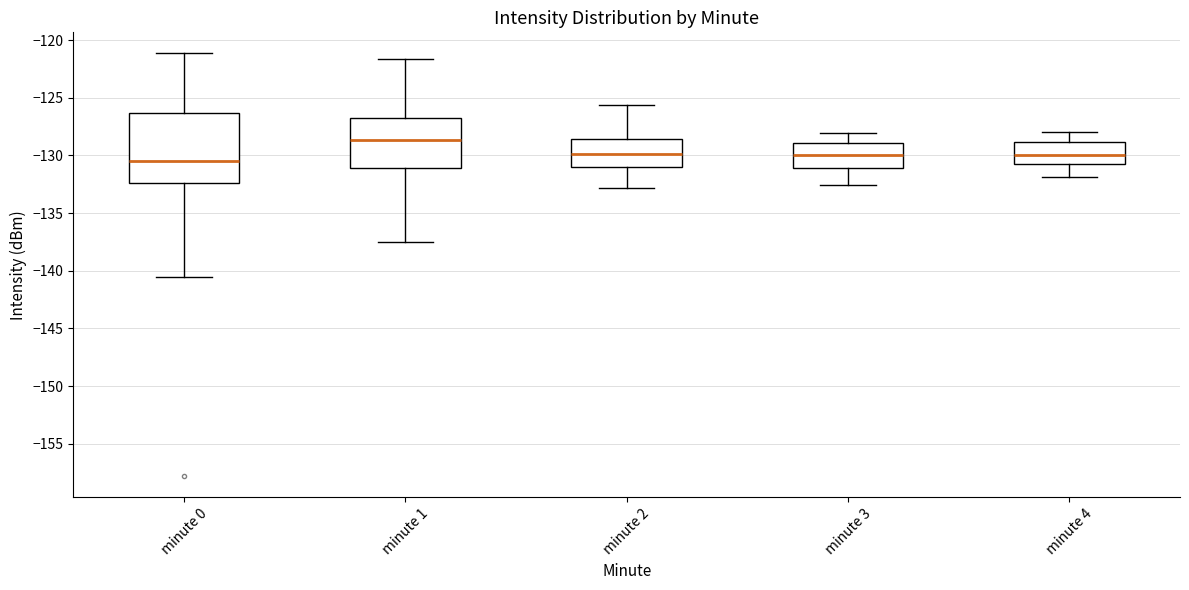

Reading left to right, read every box against the y-axis: the position of its median line, the range the box covers, and the ends of its whiskers. The values are not printed on the chart, so give them approximately, as read against the axis.

minute 0: median -130.5, box -132.5 to -126.5, whiskers -140.5 to -121.0
minute 1: median -128.5, box -131.0 to -127.0, whiskers -137.5 to -121.5
minute 2: median -130.0, box -131.0 to -128.5, whiskers -133.0 to -125.5
minute 3: median -130.0, box -131.0 to -129.0, whiskers -132.5 to -128.0
minute 4: median -130.0, box -131.0 to -129.0, whiskers -132.0 to -128.0